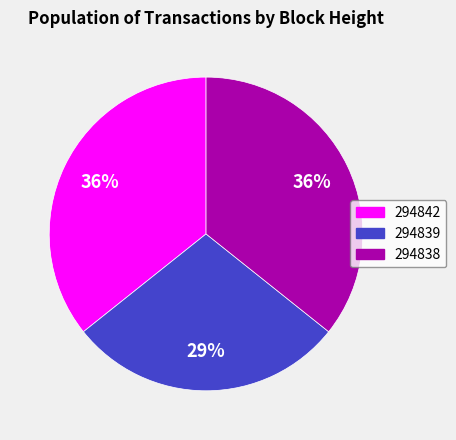

Is there a majority slice in this chart?

No